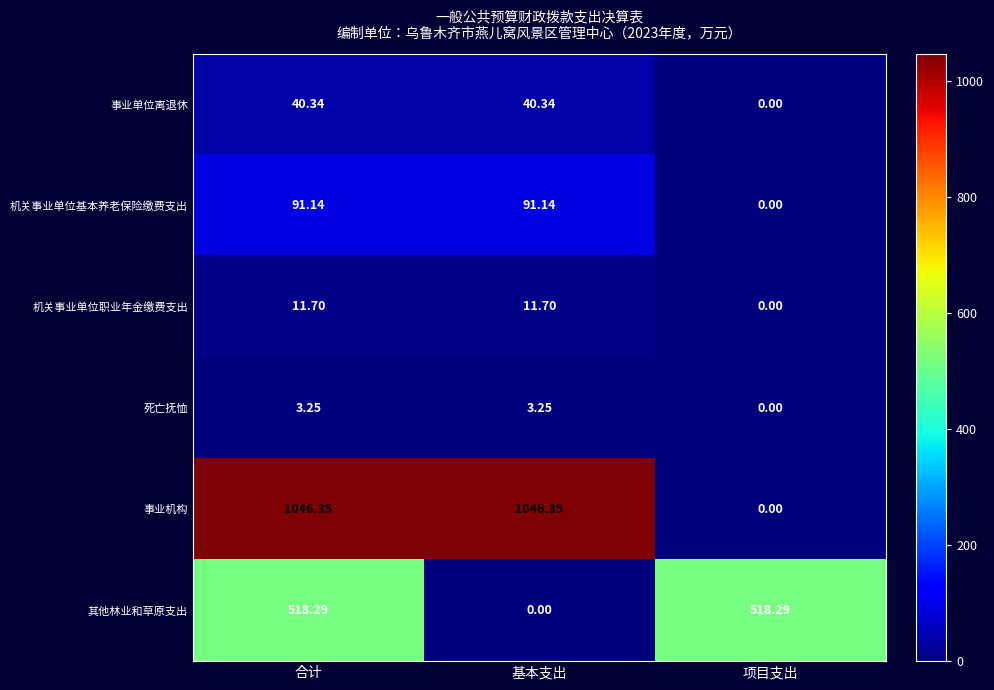

Rank the series by their maximum value, from lowest to highest.

死亡抚恤, 机关事业单位职业年金缴费支出, 事业单位离退休, 机关事业单位基本养老保险缴费支出, 其他林业和草原支出, 事业机构